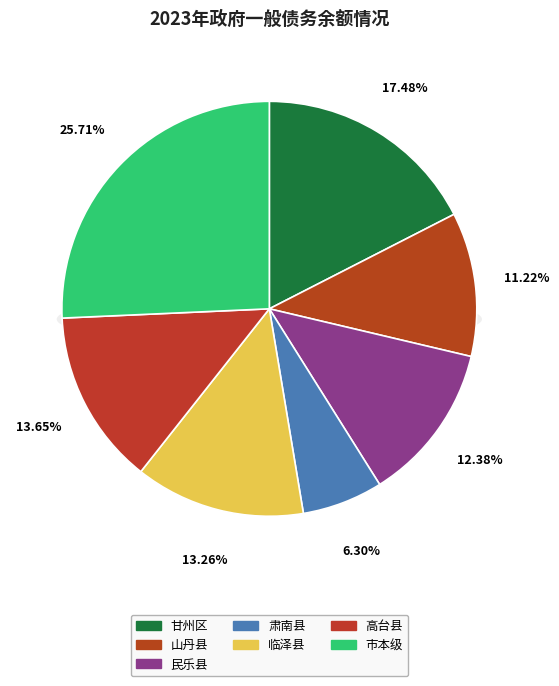

To the nearest percent, what is the average slice percentage?

14%